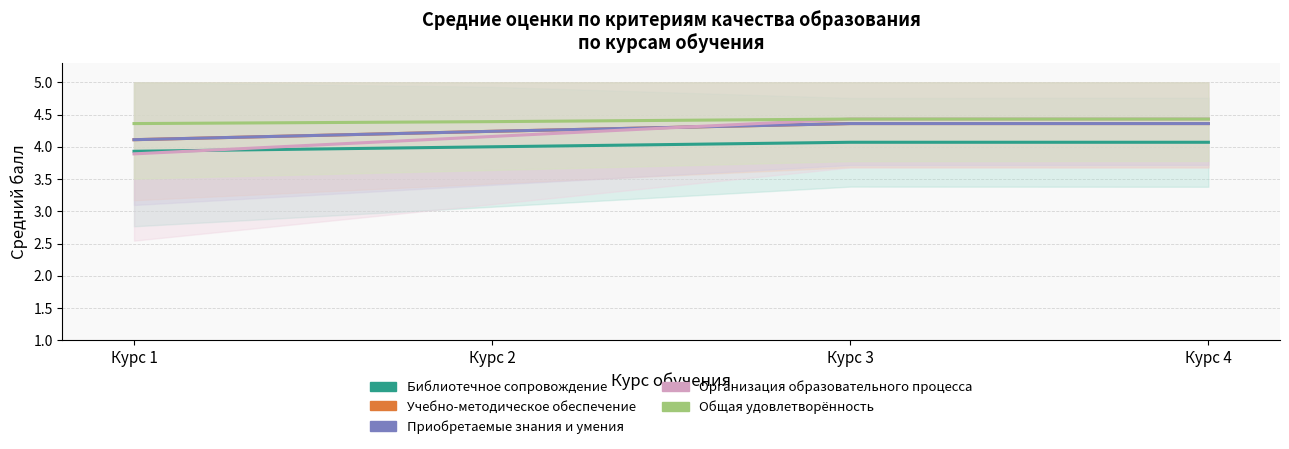

What is the sum of the Общая удовлетворённость values at Курс 4 and Курс 1?

8.8